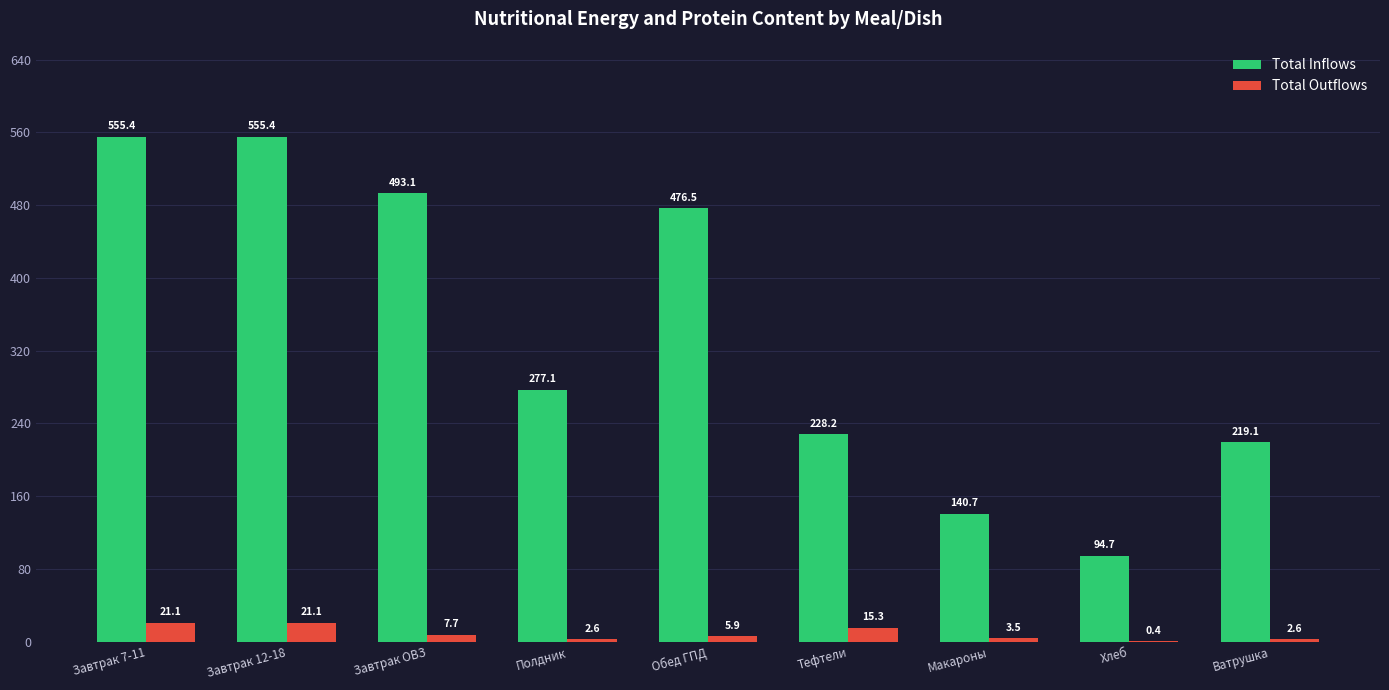

Which series changed the most between Полдник and Хлеб?

Total Inflows